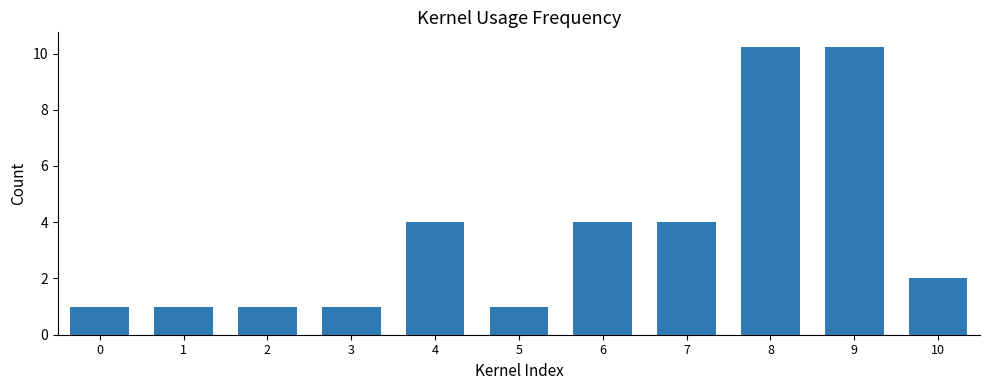

What is the change in value from 2 to 10?

+1.0